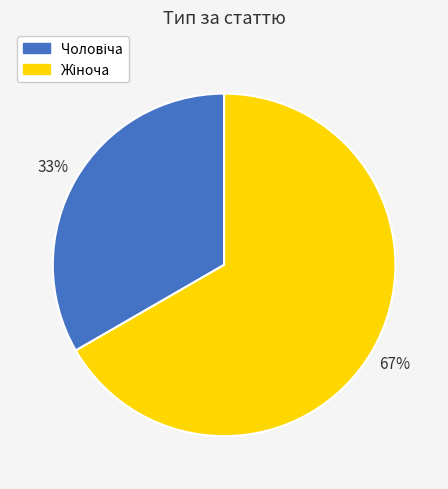

To the nearest percent, what is the average slice percentage?

50%